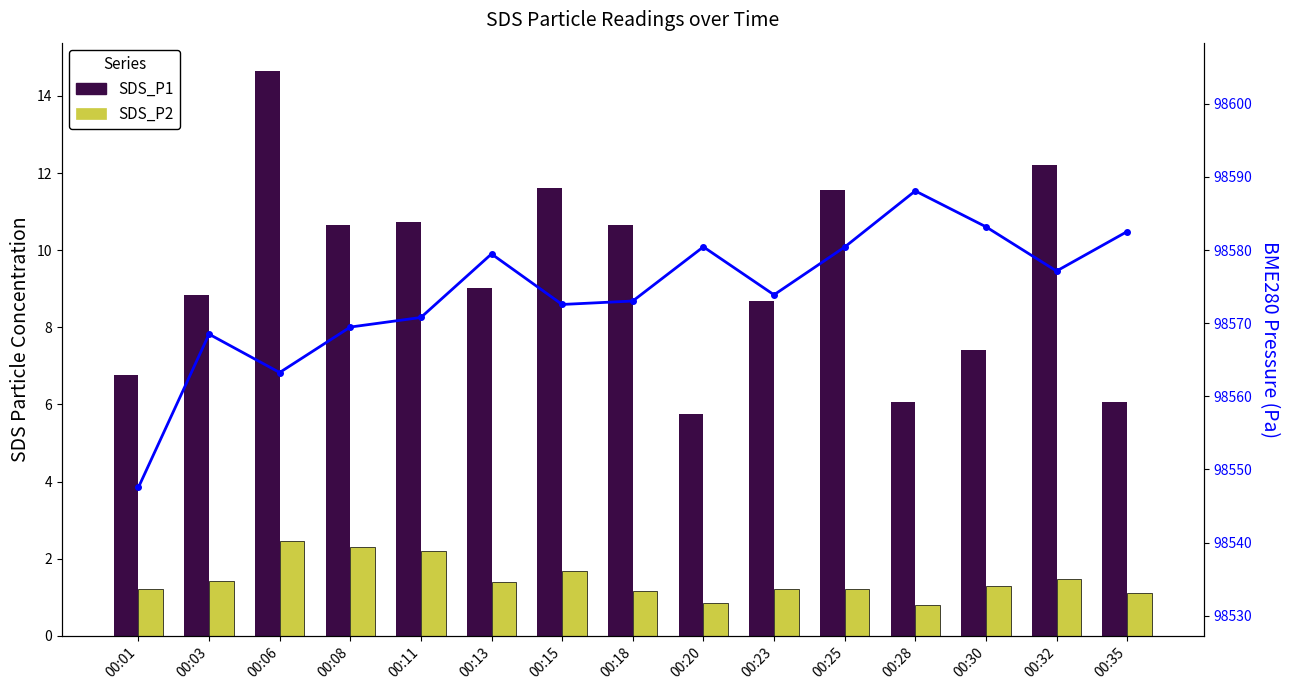

What is the value of the SDS_P2 bar at the 4th from the left?

2.3